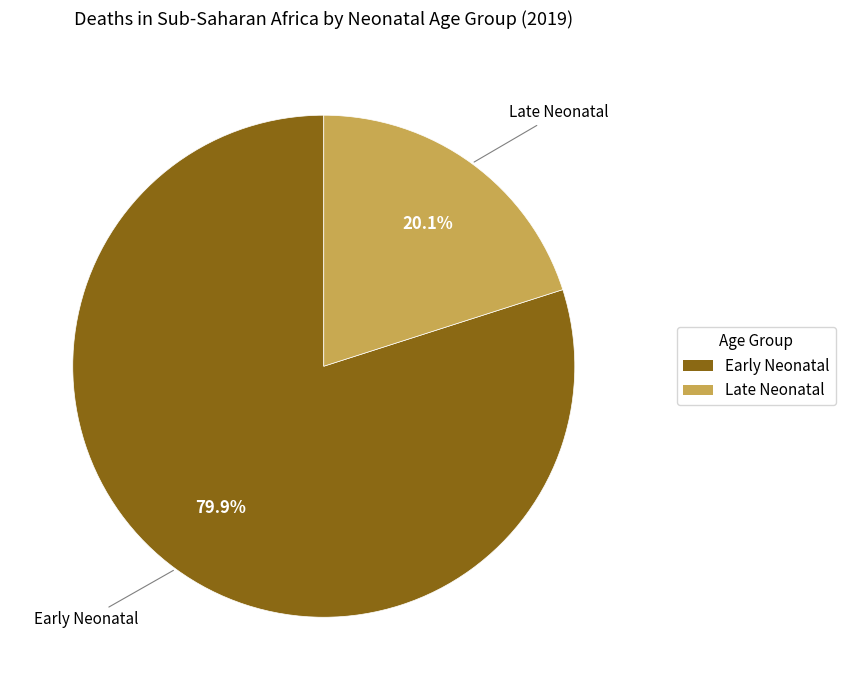

Which has a higher value, Late Neonatal or Early Neonatal?

Early Neonatal